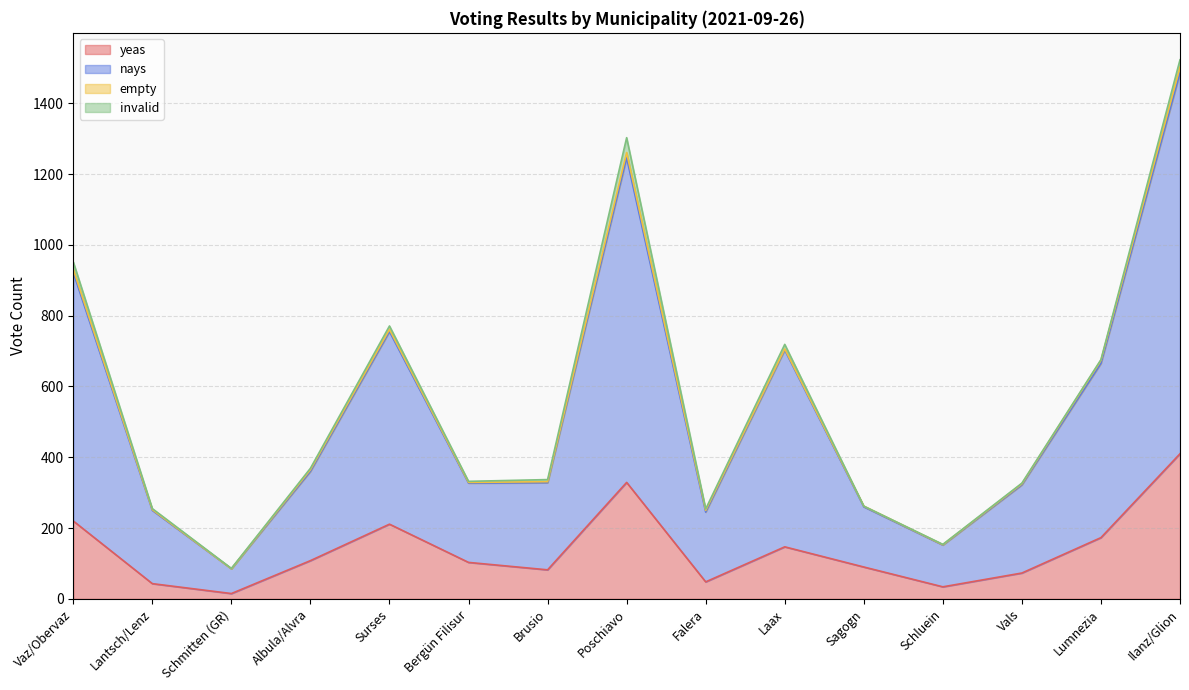

At which category is the sum across all series the highest?

Ilanz/Glion